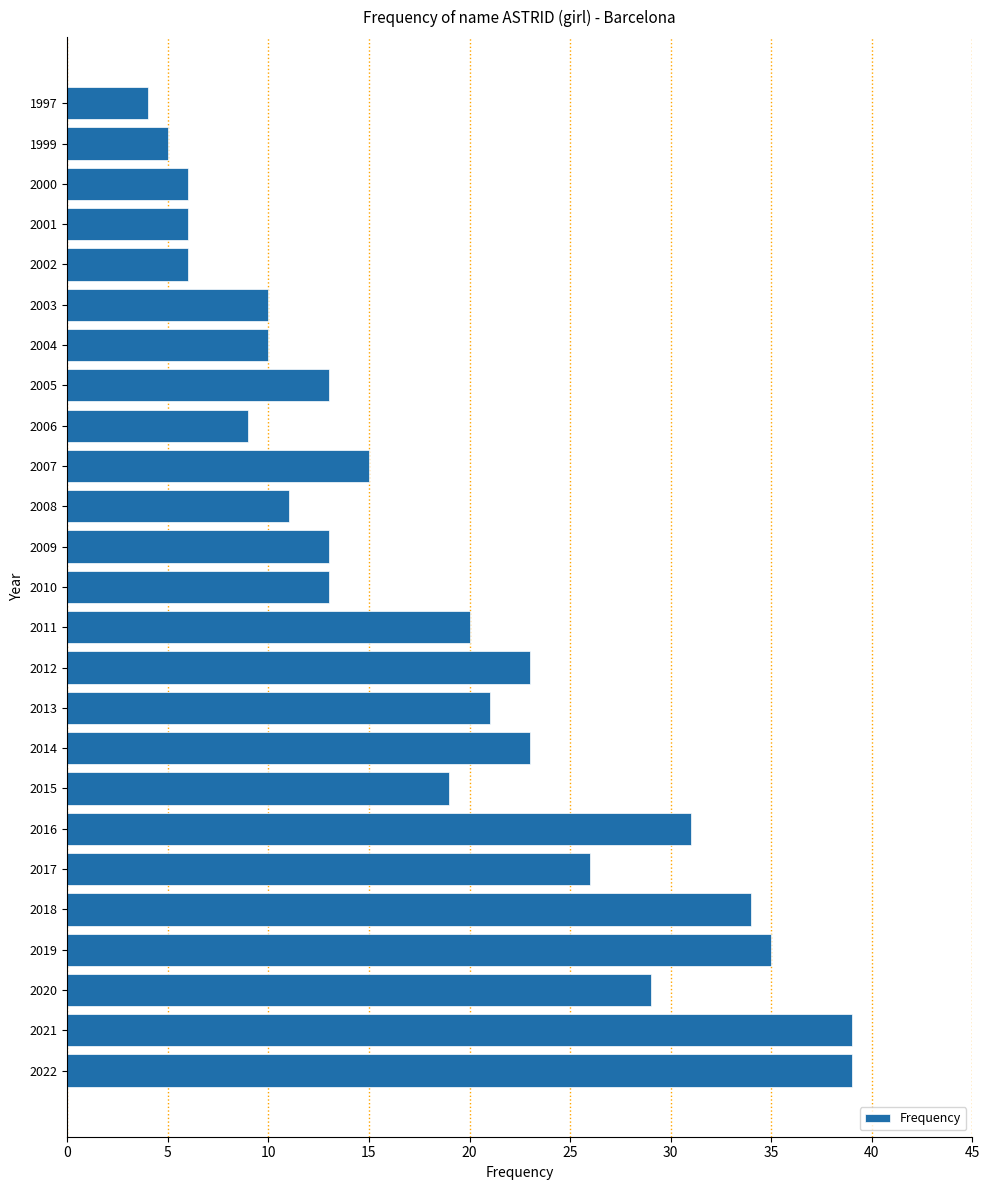

How many data points are less than 15?

12